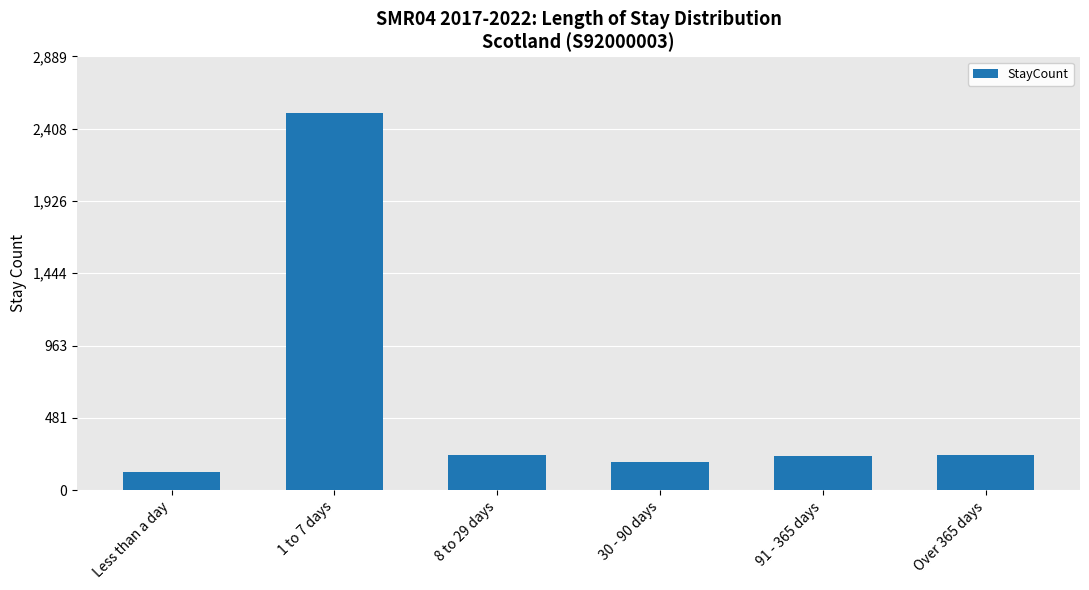

Is it true that the value at Over 365 days is 237?

True